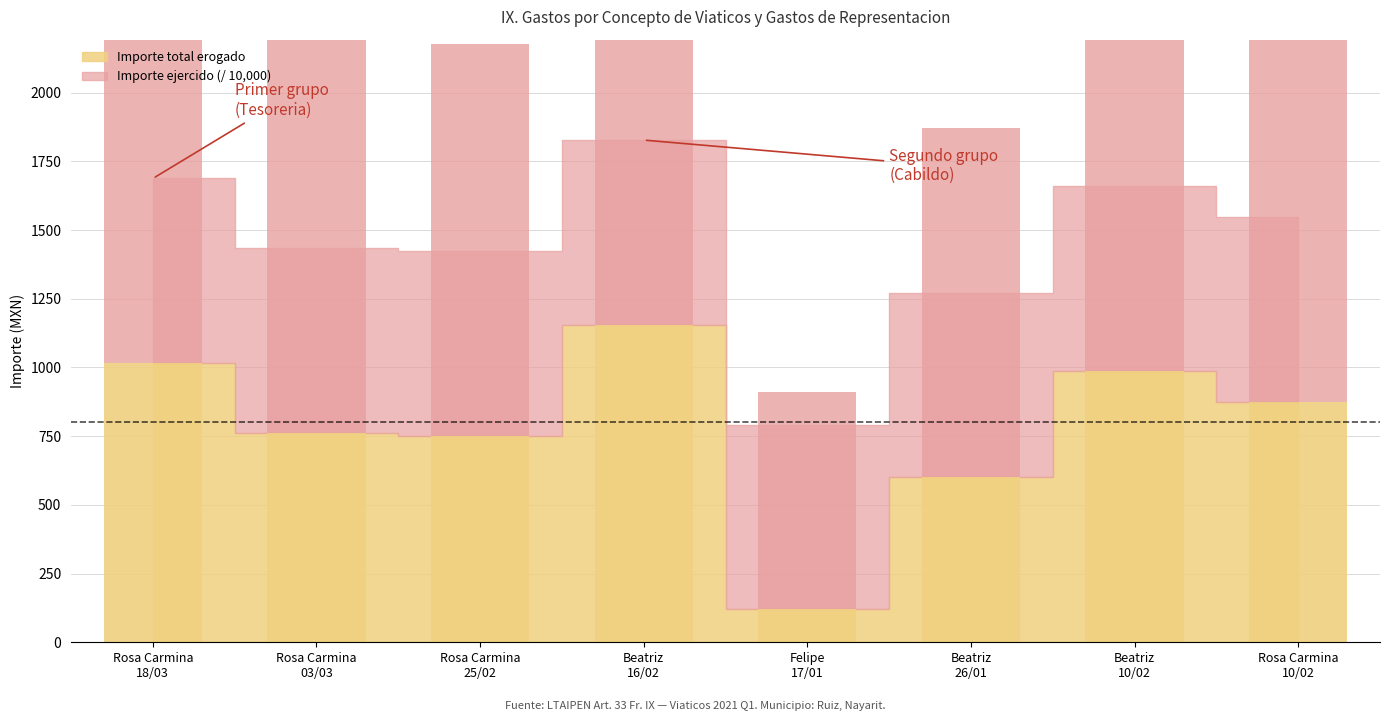

How many bars are there in total?

8